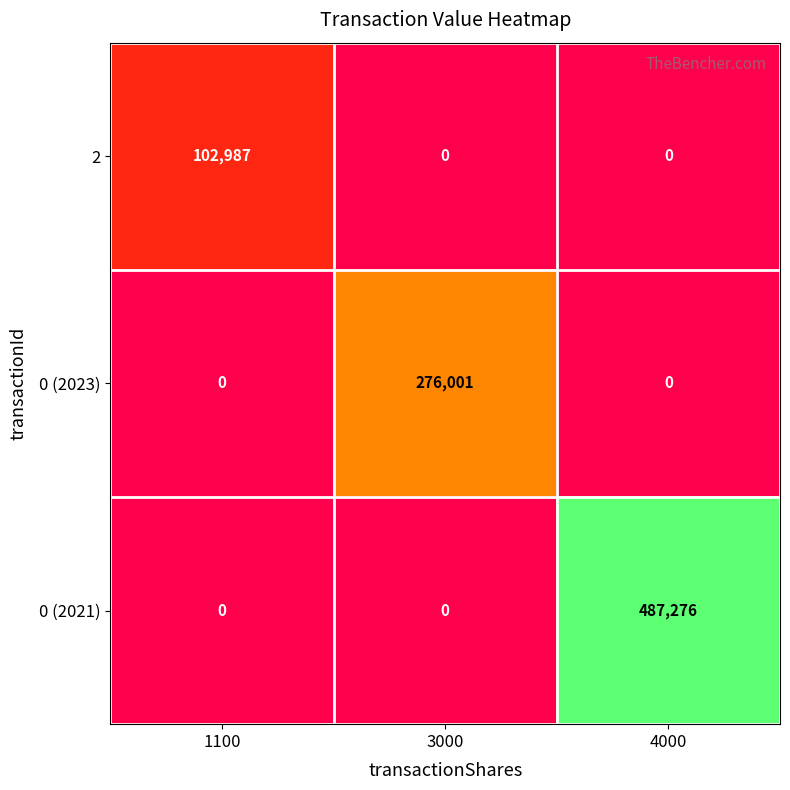

How many 2 values are between 0 and 102987?

3